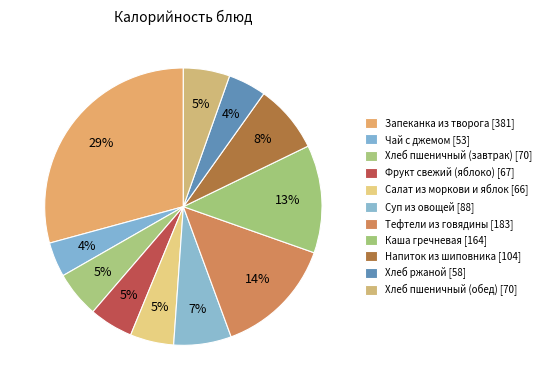

Count the number of slices in the pie.

11